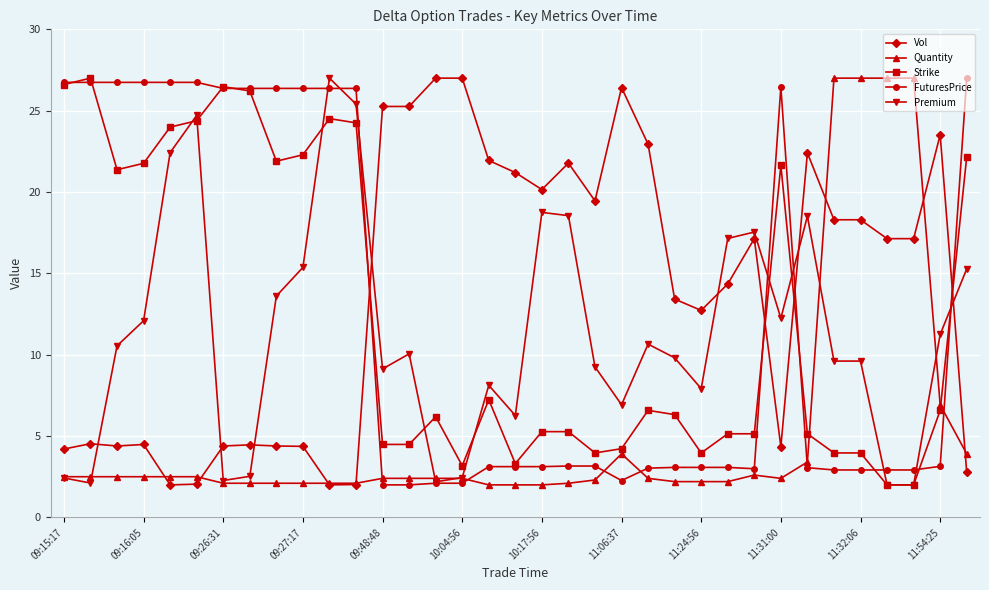

What is the value of the FuturesPrice point at the 24th from the left?

3.1